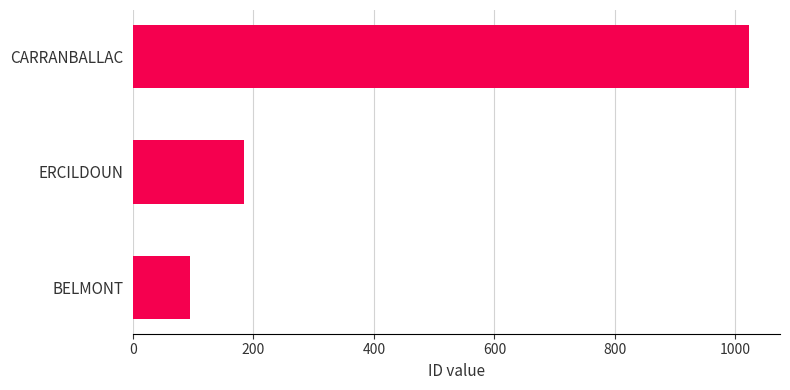

What is the minimum value shown in the chart?

95